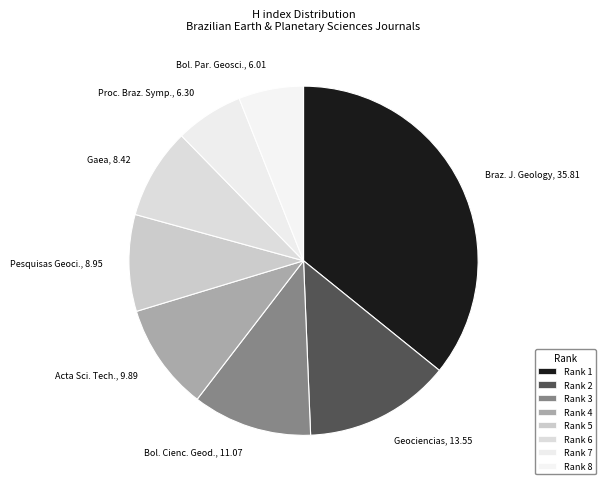

Which slice is the largest?

Braz. J. Geology, 35.81